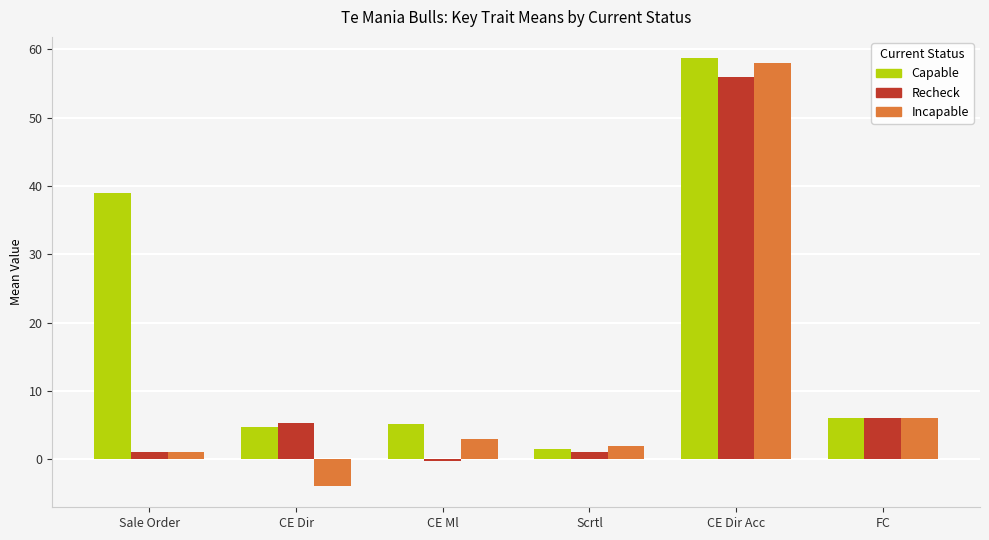

What is the smallest value displayed?

-3.9